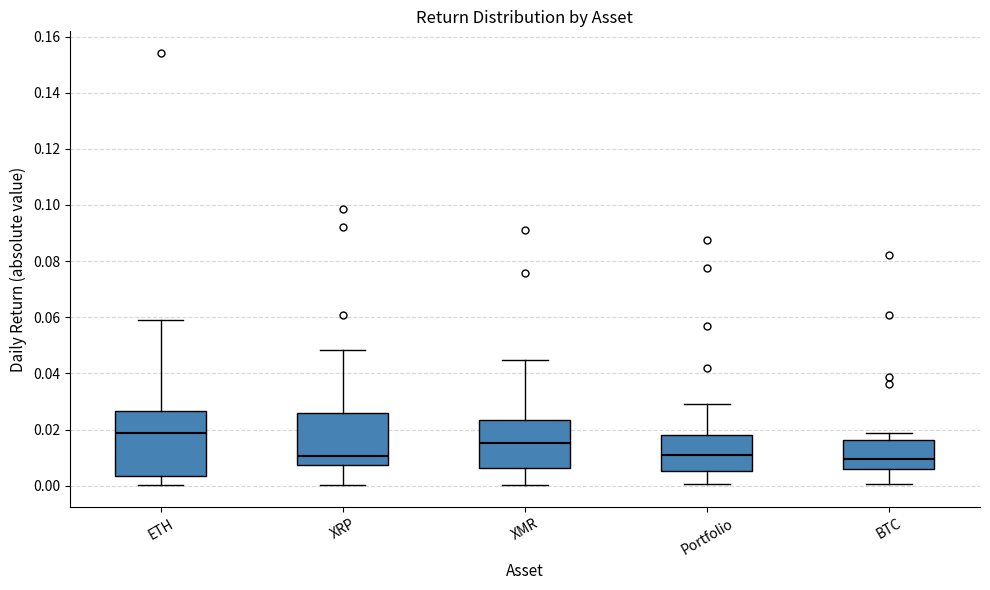

Where is the upper edge of the box for ETH on the y-axis? The values are not printed on the chart, so give them approximately, as read against the axis.

0.026